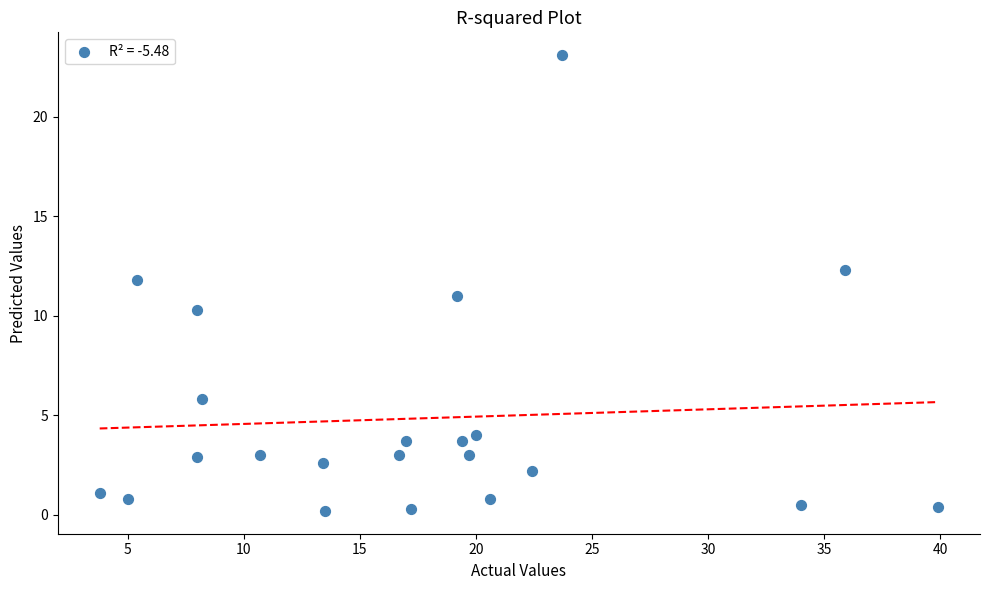

What is the range of X values (max minus min)?

36.1